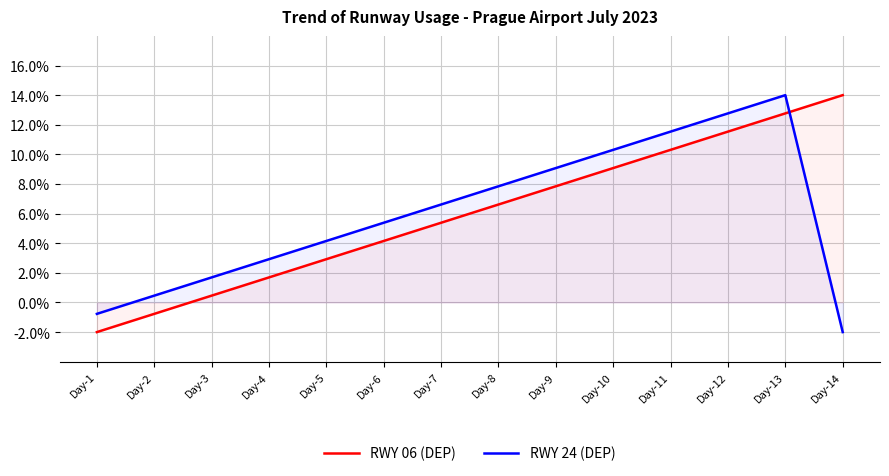

How many data points in RWY 06 (DEP) are less than 6?

7